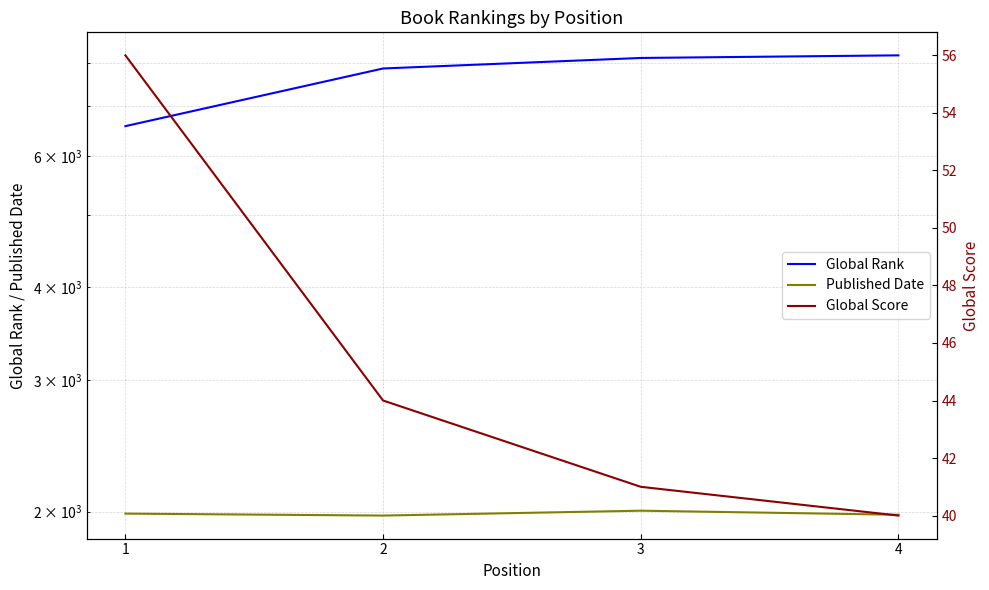

True or false: Global Rank has a value of 11606 at 4.

False